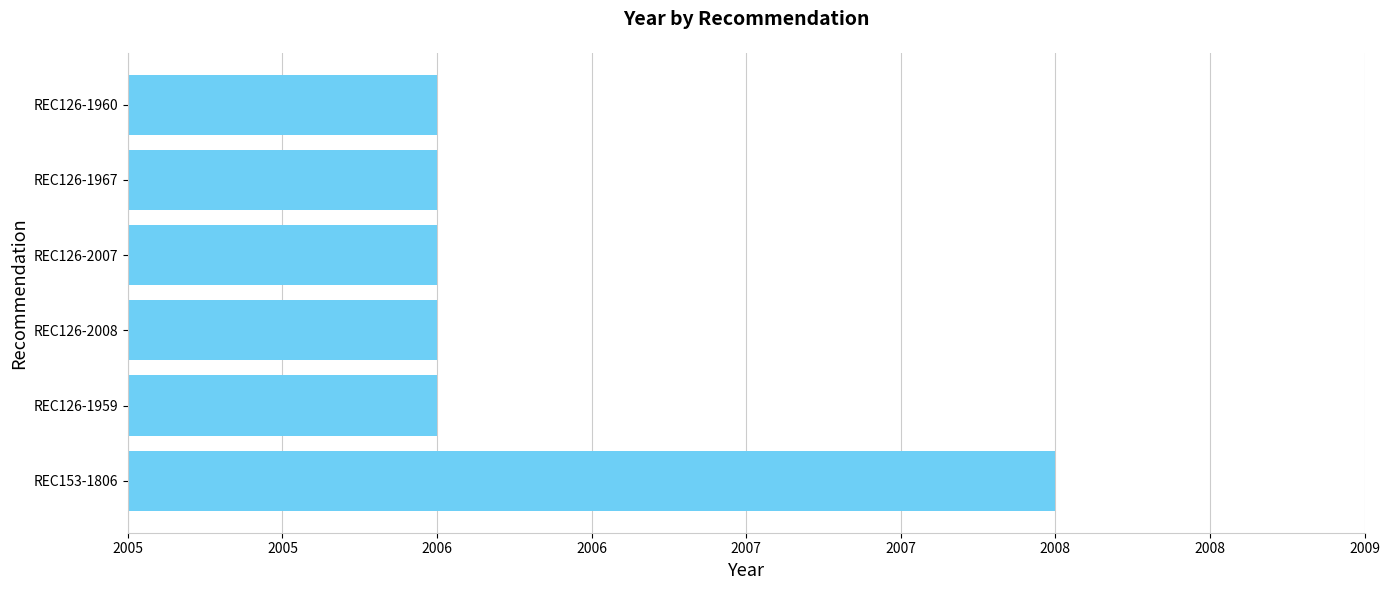

Are the bars horizontal?

Yes